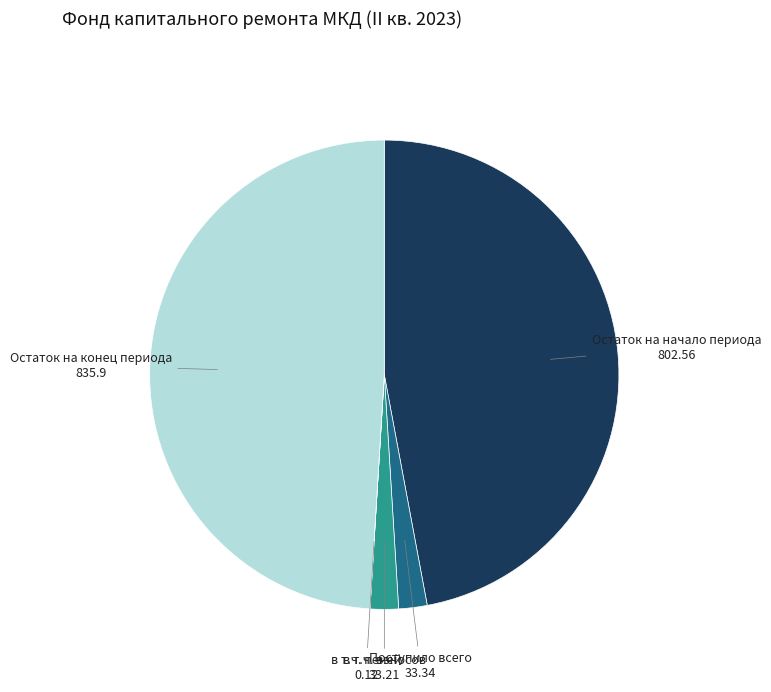

What is the largest slice in the pie chart?

Остаток на конец периода